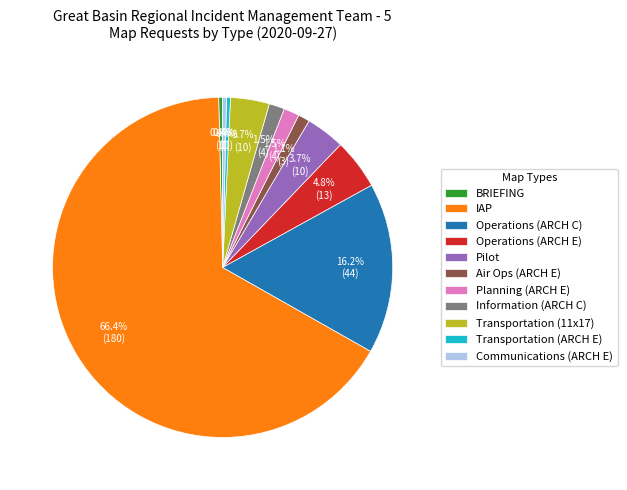

To the nearest percent, what is the average slice percentage?

9%